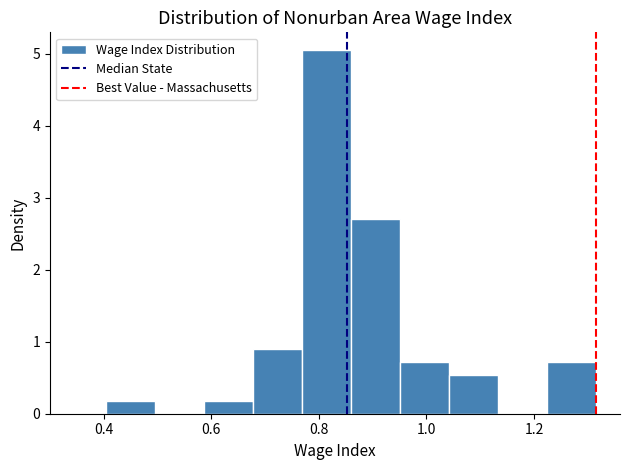

Reading left to right, transcribe this chart: for each bar, give the range it covers on the x-axis and its height. Neither the bar edges nor the heights are printed on the chart, so give them approximately, as read against the axes.

0.40 to 0.50: 0.2
0.50 to 0.58: 0
0.58 to 0.68: 0.2
0.68 to 0.76: 0.9
0.76 to 0.86: 5.0
0.86 to 0.96: 2.7
0.96 to 1.04: 0.7
1.04 to 1.14: 0.5
1.14 to 1.22: 0
1.22 to 1.32: 0.7